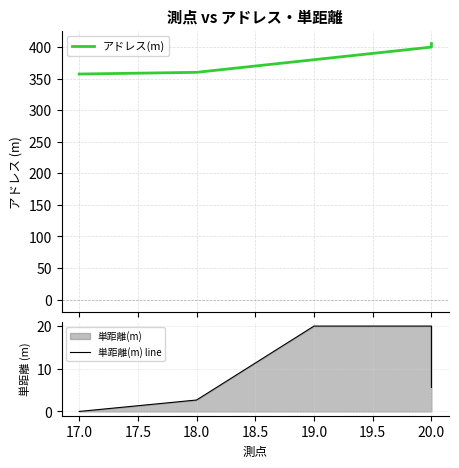

What is the difference between the second highest and minimum values in the 単距離(m) line series?

20.0